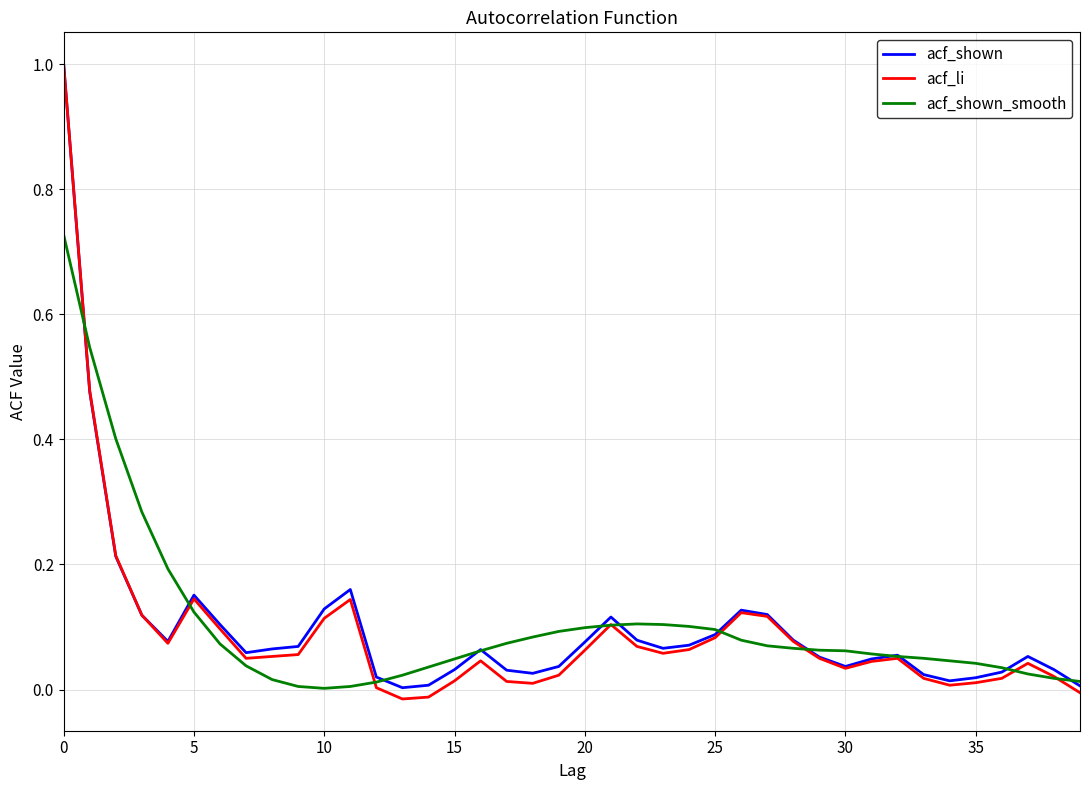

Which series has the largest range (max minus min)?

acf_li